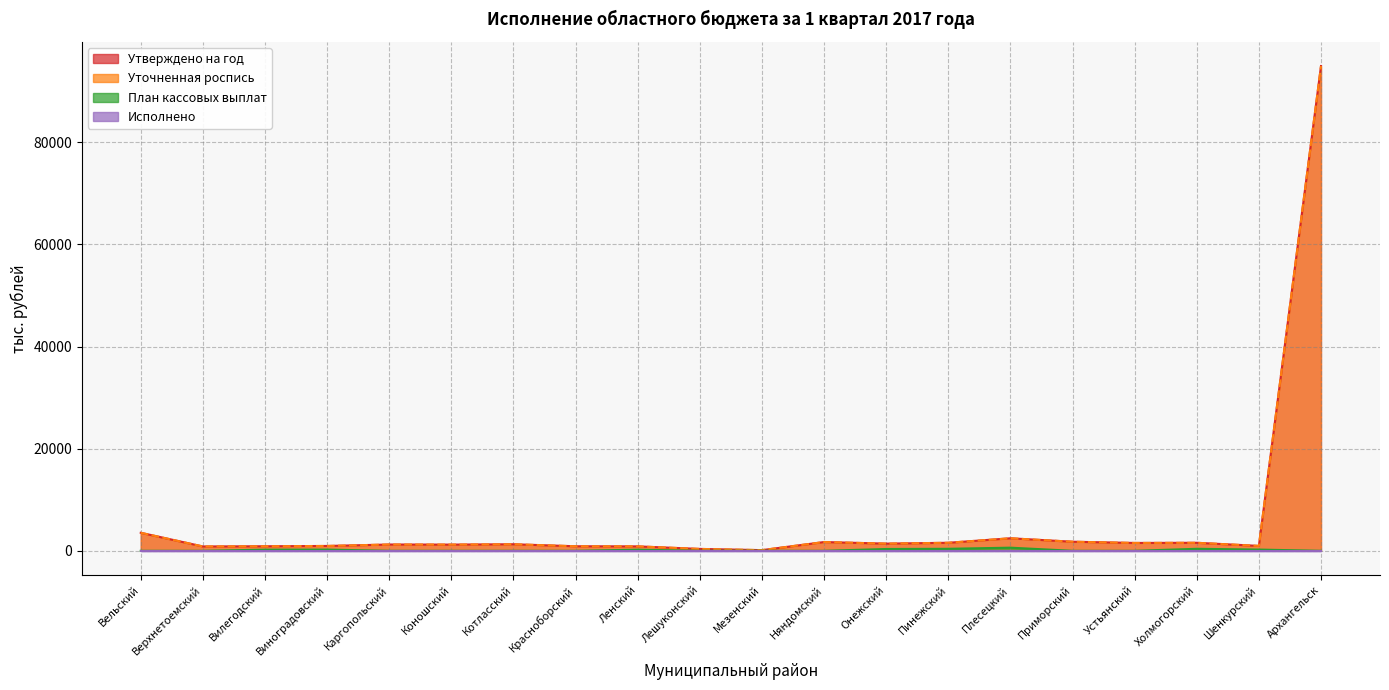

What is the label of the 3rd point from the left?

Вилегодский